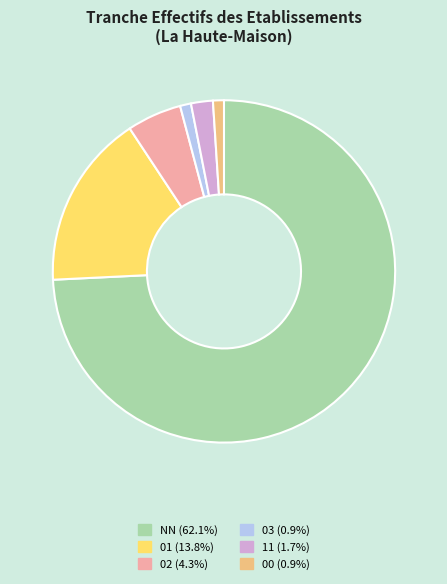

What is the largest slice in the pie chart?

NN